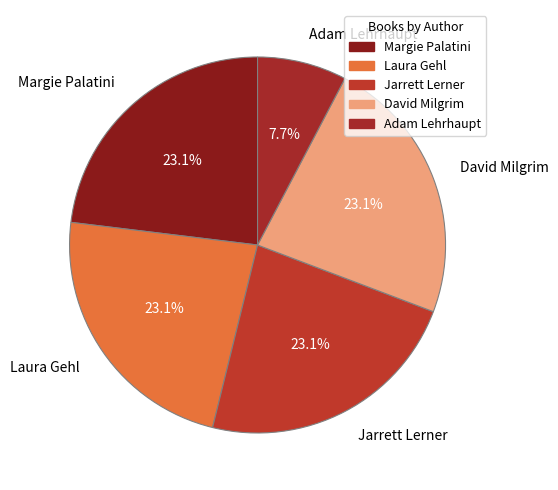

Is there a majority slice in this chart?

No